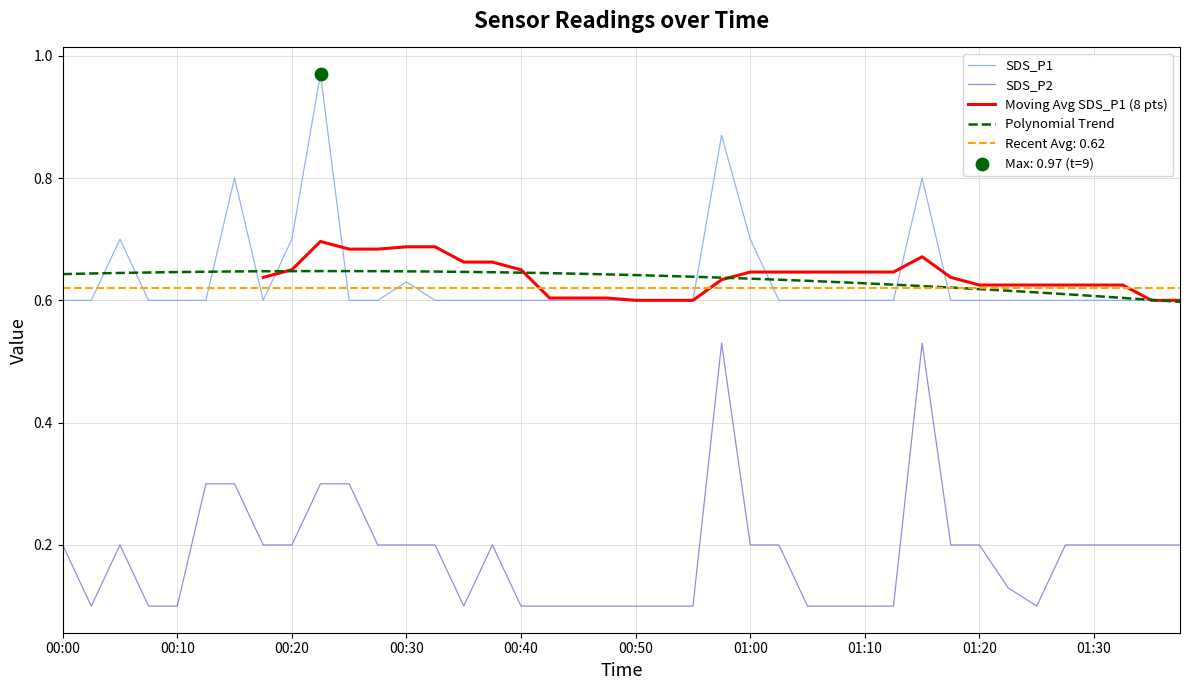

The SDS_P2 series shows 0.2 at 01:30. True or false?

True